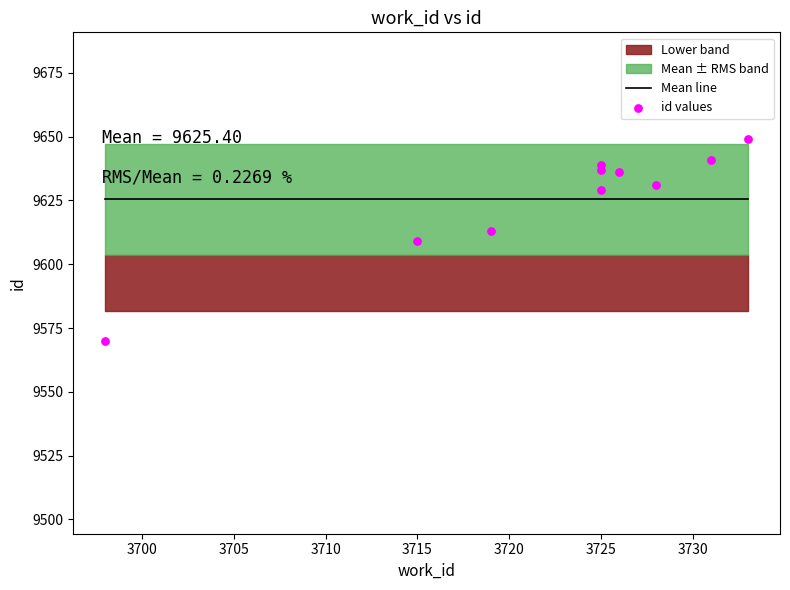

What is the total value across all series at 3725?

19254.4